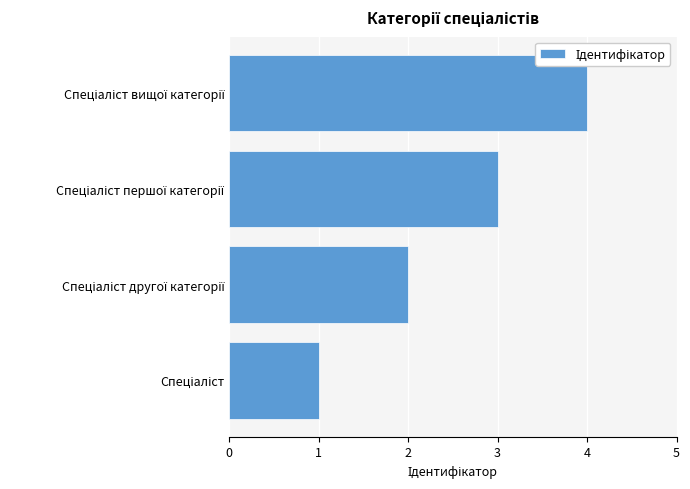

What is the greatest value displayed?

4